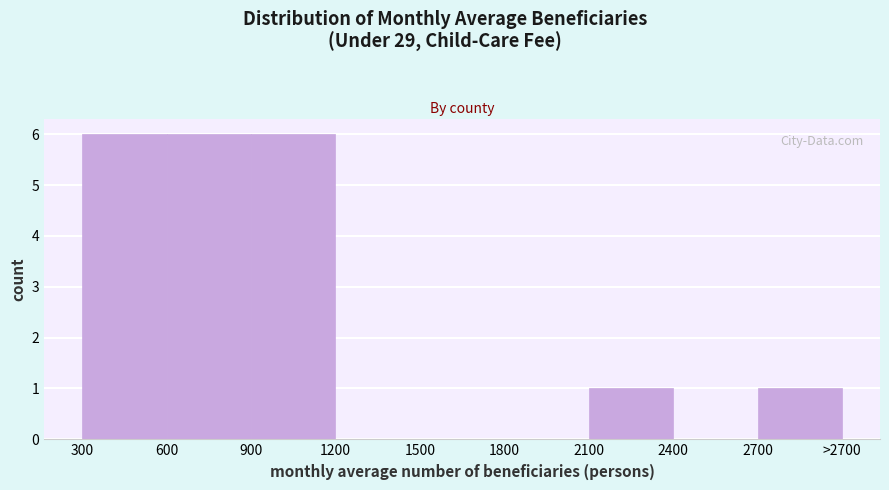

Reading right to left, list all the values displayed in this chart.

2700=1	2400=0	2100=1	1800=0	1500=0	1200=0	900=6	600=6	300=6